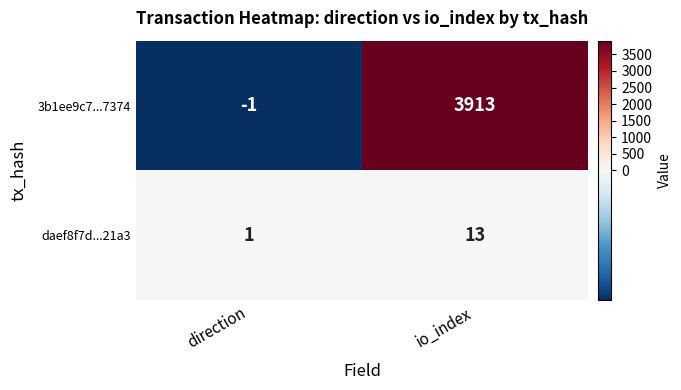

What is the sum of all daef8f7d...21a3 values?

14